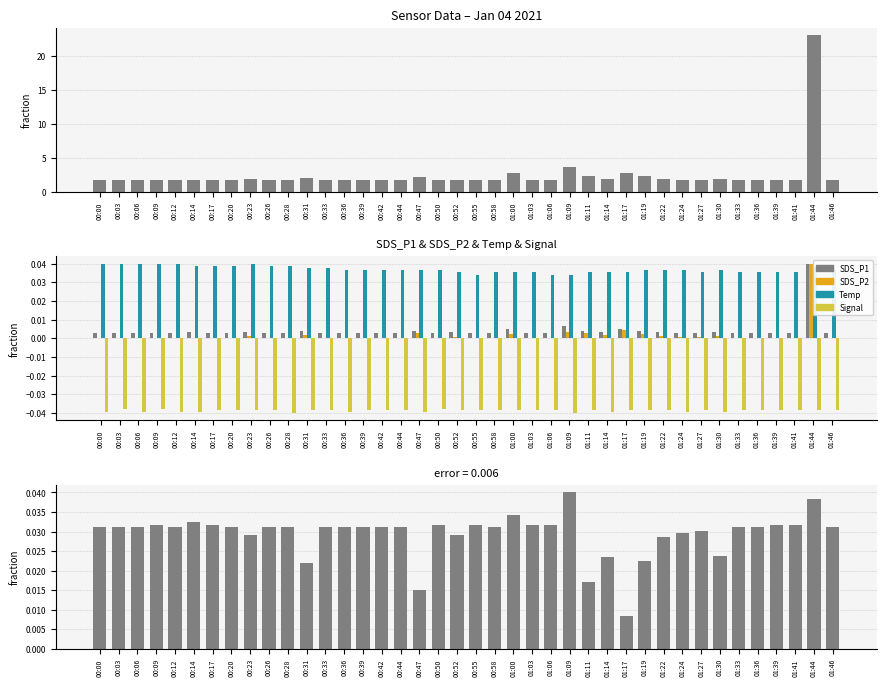

Reading left to right, what are all the values shown in this chart?

SDS_P1: 00:00=0.0	00:03=0.0	00:06=0.0	00:09=0.0	00:12=0.0	00:14=0.0	00:17=0.0	00:20=0.0	00:23=0.0	00:26=0.0	00:28=0.0	00:31=0.0	00:33=0.0	00:36=0.0	00:39=0.0	00:42=0.0	00:44=0.0	00:47=0.0	00:50=0.0	00:52=0.0	00:55=0.0	00:58=0.0	01:00=0.0	01:03=0.0	01:06=0.0	01:09=0.0	01:11=0.0	01:14=0.0	01:17=0.0	01:19=0.0	01:22=0.0	01:24=0.0	01:27=0.0	01:30=0.0	01:33=0.0	01:36=0.0	01:39=0.0	01:41=0.0	01:44=0.0	01:46=0.0
SDS_P2: 00:00=0.0	00:03=0.0	00:06=0.0	00:09=0.0	00:12=0.0	00:14=0.0	00:17=0.0	00:20=0.0	00:23=0.0	00:26=0.0	00:28=0.0	00:31=0.0	00:33=0.0	00:36=0.0	00:39=0.0	00:42=0.0	00:44=0.0	00:47=0.0	00:50=0.0	00:52=0.0	00:55=0.0	00:58=0.0	01:00=0.0	01:03=0.0	01:06=0.0	01:09=0.0	01:11=0.0	01:14=0.0	01:17=0.0	01:19=0.0	01:22=0.0	01:24=0.0	01:27=0.0	01:30=0.0	01:33=0.0	01:36=0.0	01:39=0.0	01:41=0.0	01:44=0.0	01:46=0.0
Temp: 00:00=0.0	00:03=0.0	00:06=0.0	00:09=0.0	00:12=0.0	00:14=0.0	00:17=0.0	00:20=0.0	00:23=0.0	00:26=0.0	00:28=0.0	00:31=0.0	00:33=0.0	00:36=0.0	00:39=0.0	00:42=0.0	00:44=0.0	00:47=0.0	00:50=0.0	00:52=0.0	00:55=0.0	00:58=0.0	01:00=0.0	01:03=0.0	01:06=0.0	01:09=0.0	01:11=0.0	01:14=0.0	01:17=0.0	01:19=0.0	01:22=0.0	01:24=0.0	01:27=0.0	01:30=0.0	01:33=0.0	01:36=0.0	01:39=0.0	01:41=0.0	01:44=0.0	01:46=0.0
Signal: 00:00=-0.0	00:03=-0.0	00:06=-0.0	00:09=-0.0	00:12=-0.0	00:14=-0.0	00:17=-0.0	00:20=-0.0	00:23=-0.0	00:26=-0.0	00:28=-0.0	00:31=-0.0	00:33=-0.0	00:36=-0.0	00:39=-0.0	00:42=-0.0	00:44=-0.0	00:47=-0.0	00:50=-0.0	00:52=-0.0	00:55=-0.0	00:58=-0.0	01:00=-0.0	01:03=-0.0	01:06=-0.0	01:09=-0.0	01:11=-0.0	01:14=-0.0	01:17=-0.0	01:19=-0.0	01:22=-0.0	01:24=-0.0	01:27=-0.0	01:30=-0.0	01:33=-0.0	01:36=-0.0	01:39=-0.0	01:41=-0.0	01:44=-0.0	01:46=-0.0